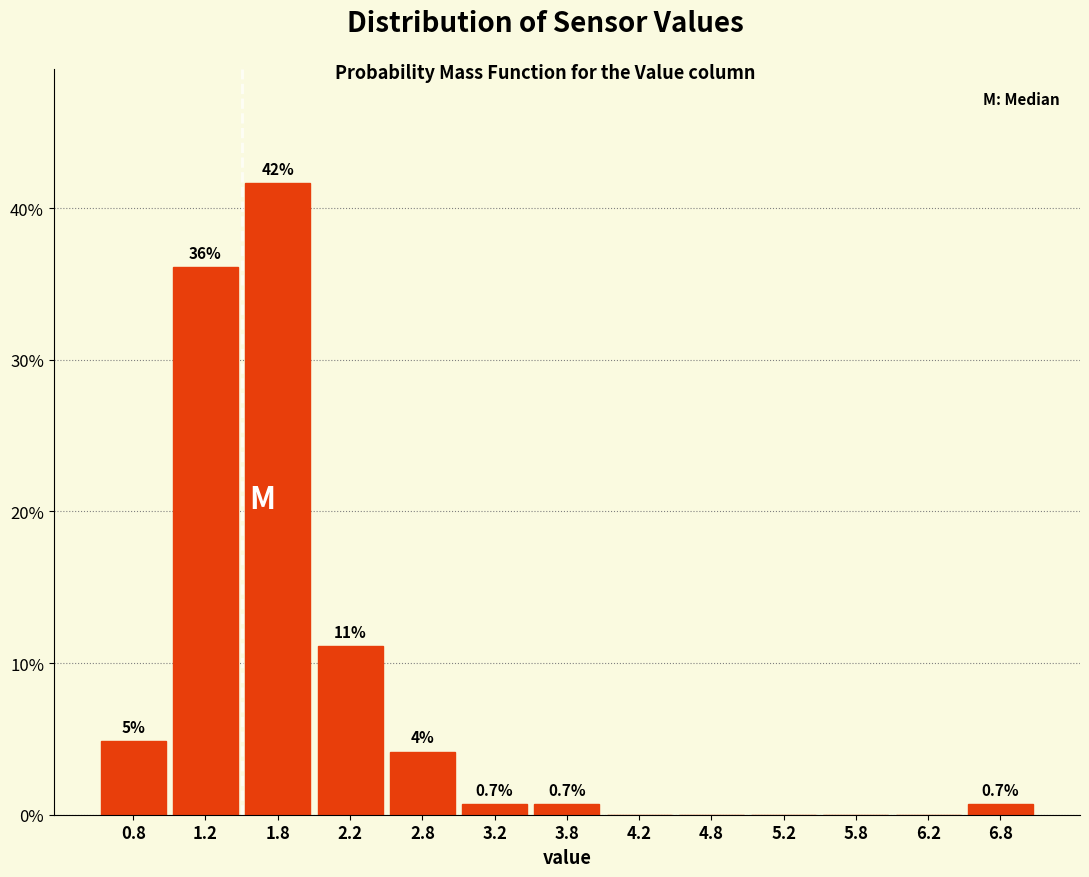

Which range on the x-axis has the tallest bar?

1.5 to 2.0